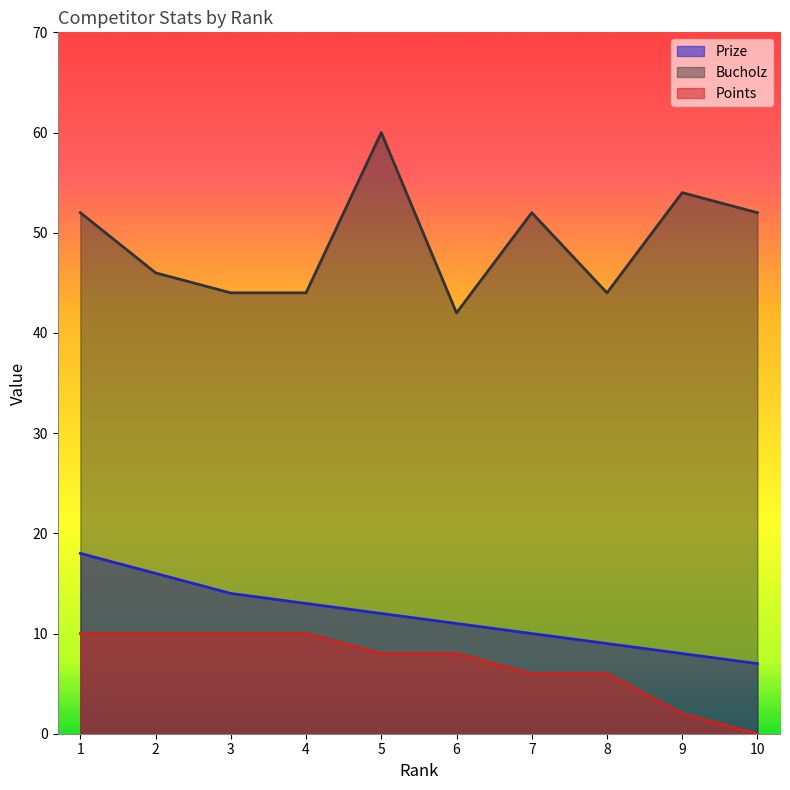

At which label does Points reach its peak?

1